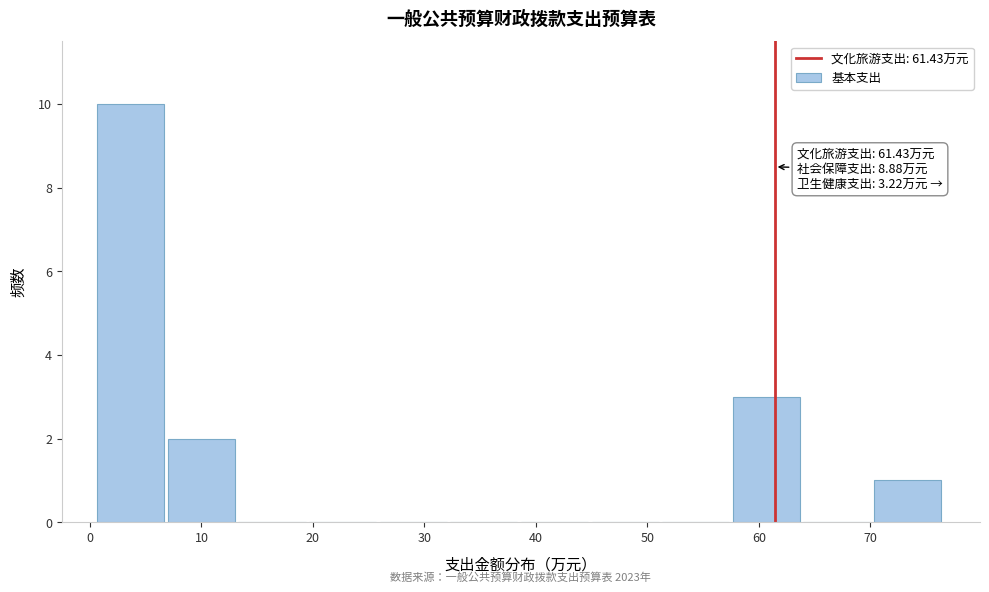

Which range on the x-axis has the tallest bar?

1 to 7